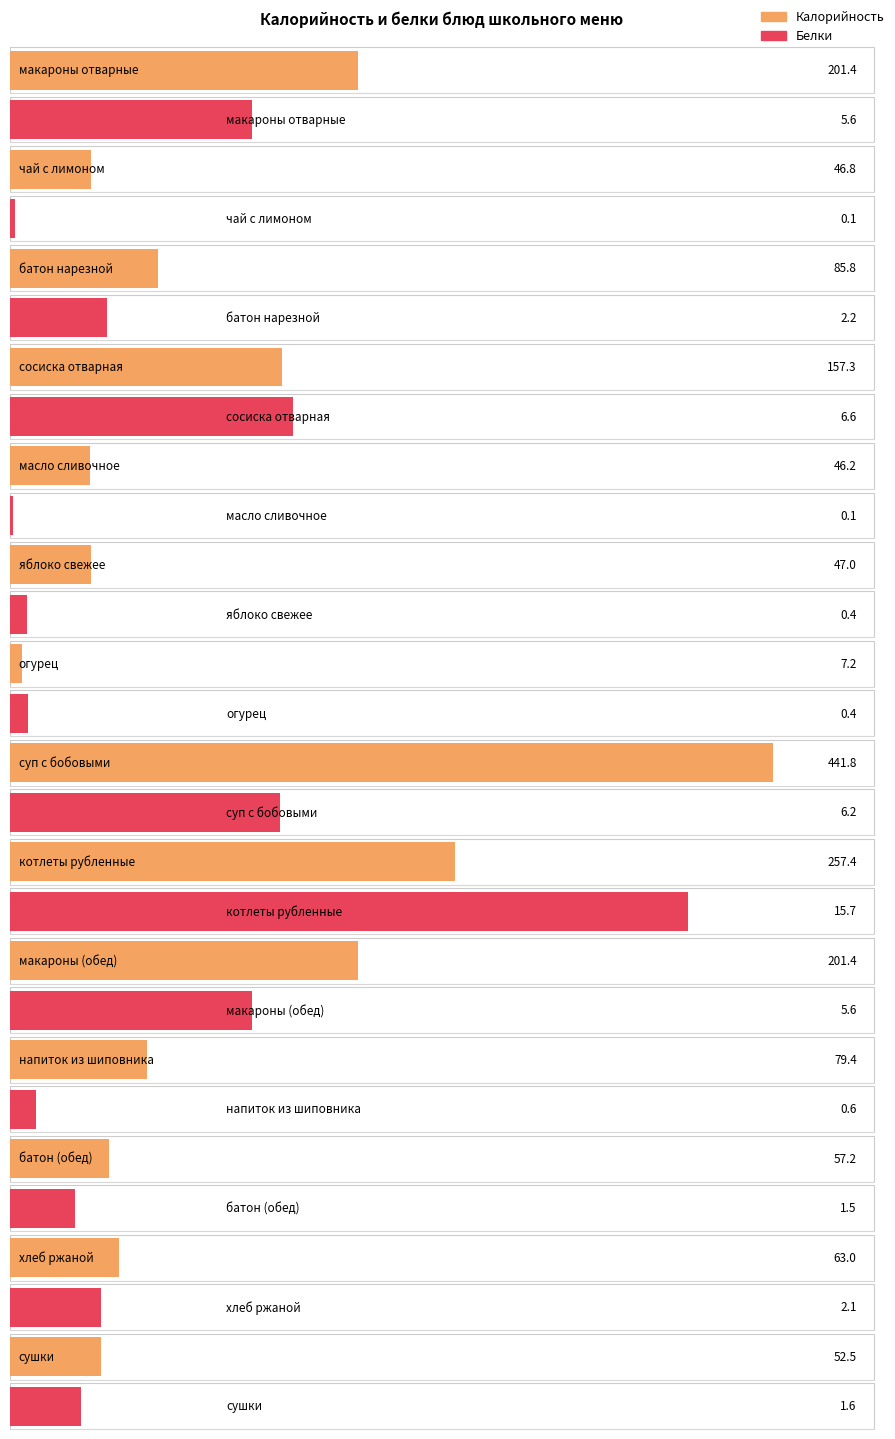

What is the approximate value of Калорийность at макароны (обед)?

201.4